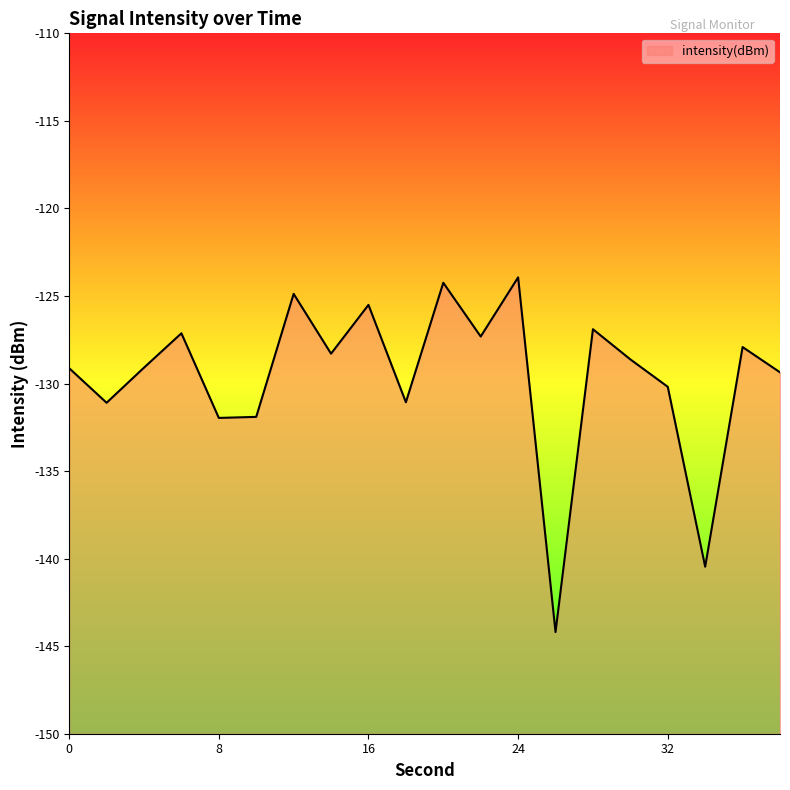

What is the smallest value displayed?

-144.2